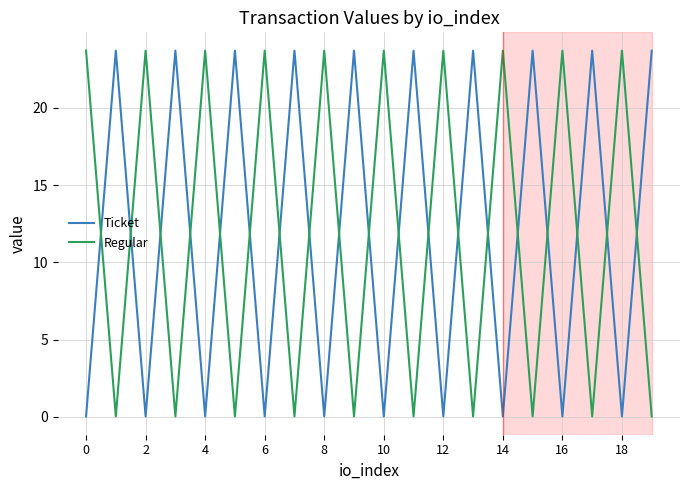

What is the difference between the maximum and minimum values in the Regular series?

23.7